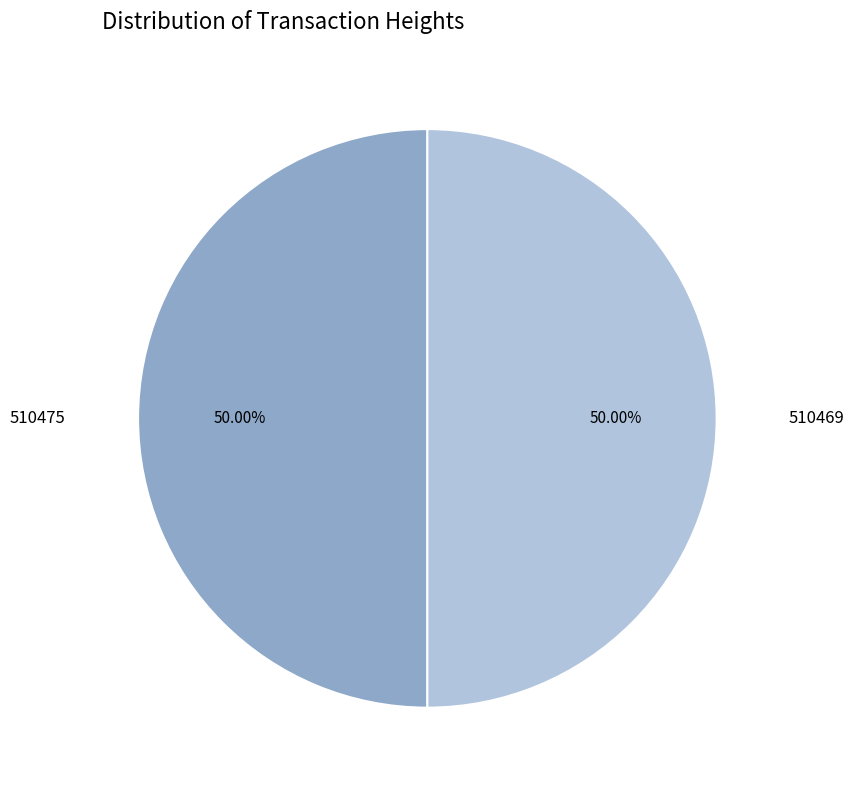

Rank the categories by value from highest to lowest.

510475, 510469